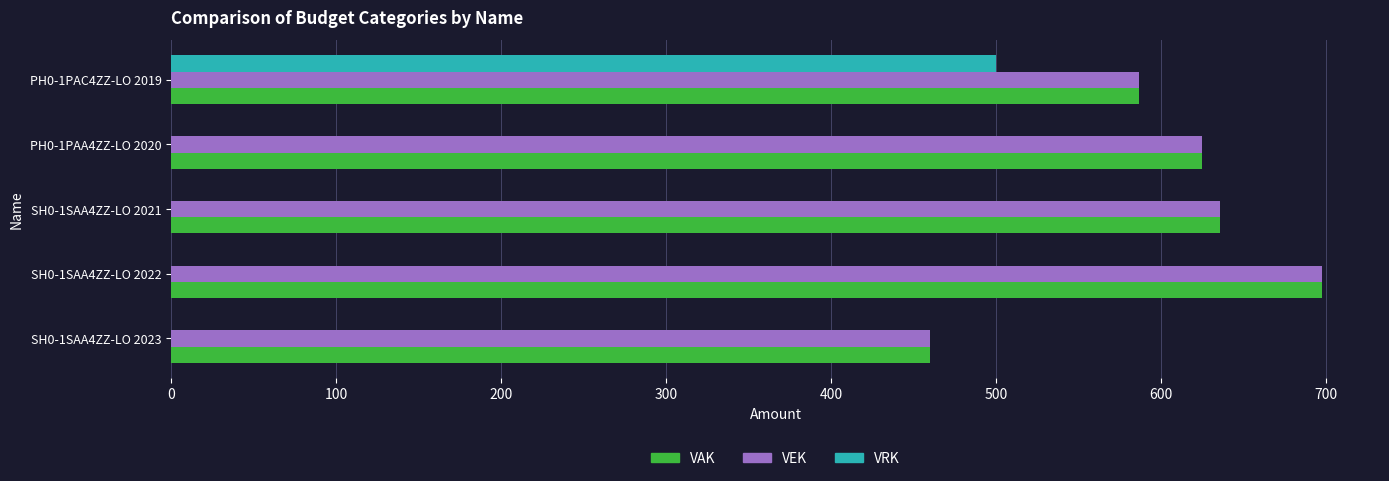

At which category is the sum across all series the highest?

PH0-1PAC4ZZ-LO 2019